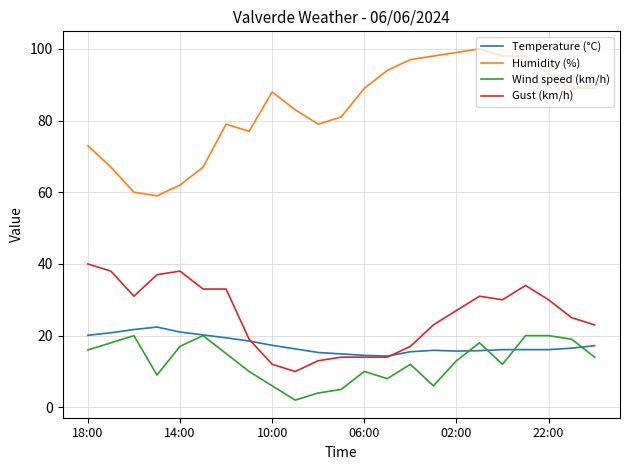

True or false: Humidity (%) and Wind speed (km/h) intersect in this chart.

False